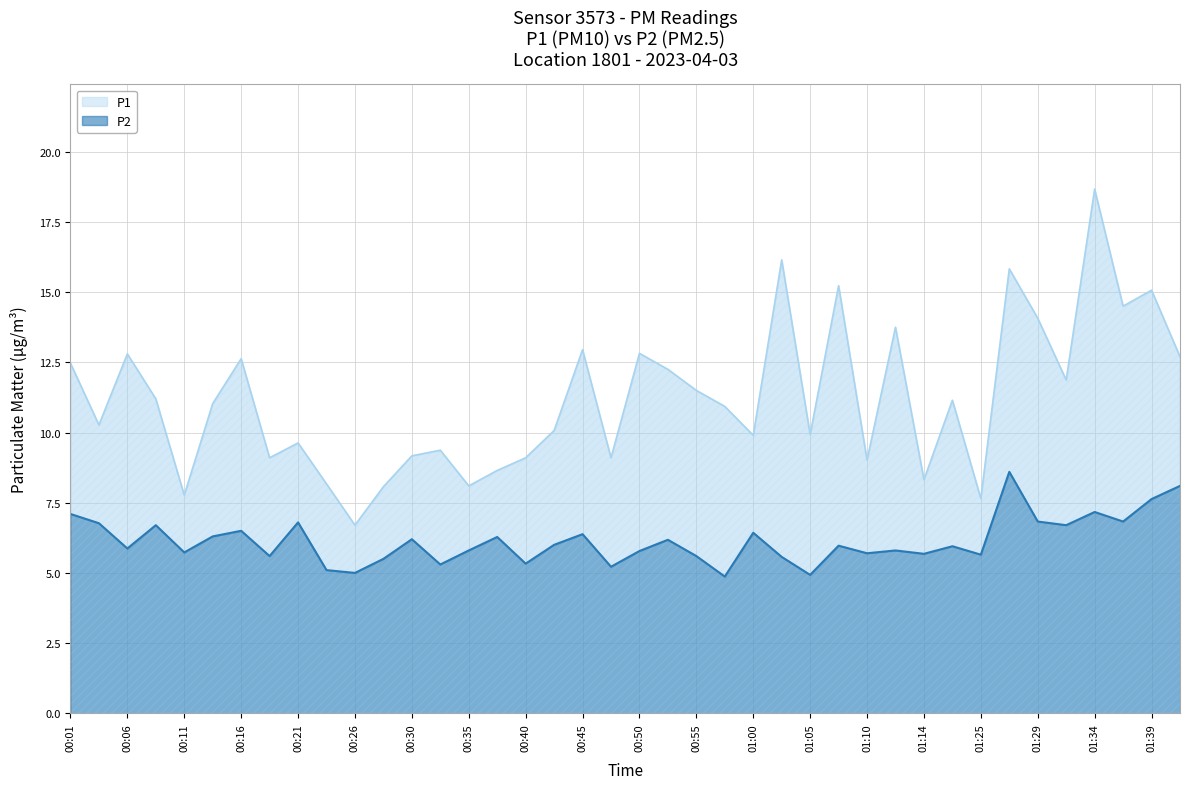

List the series in order of their overall mean, highest first.

P1, P2